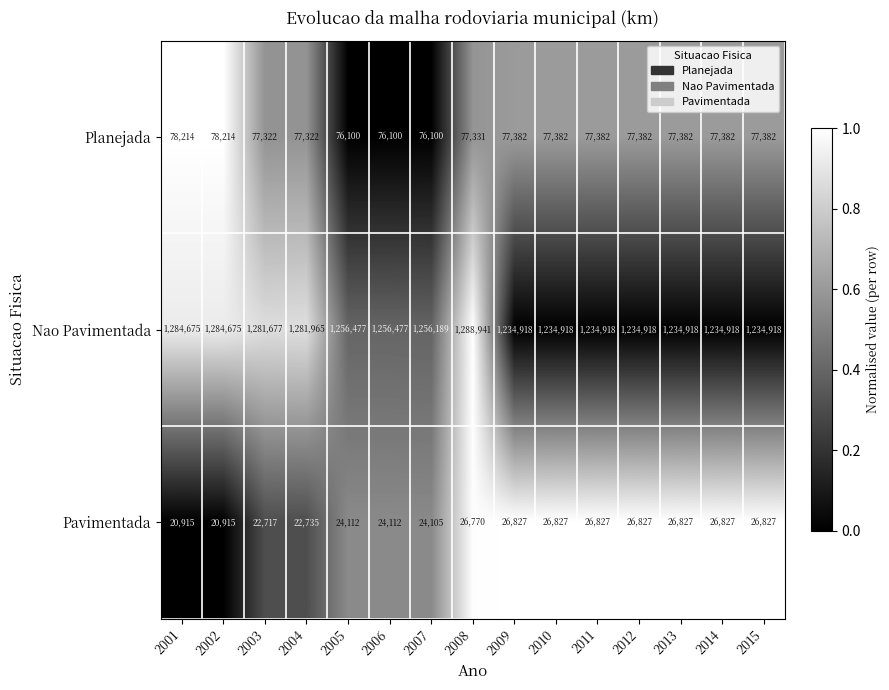

What is the difference between the maximum and minimum values in the Nao Pavimentada series?

54023